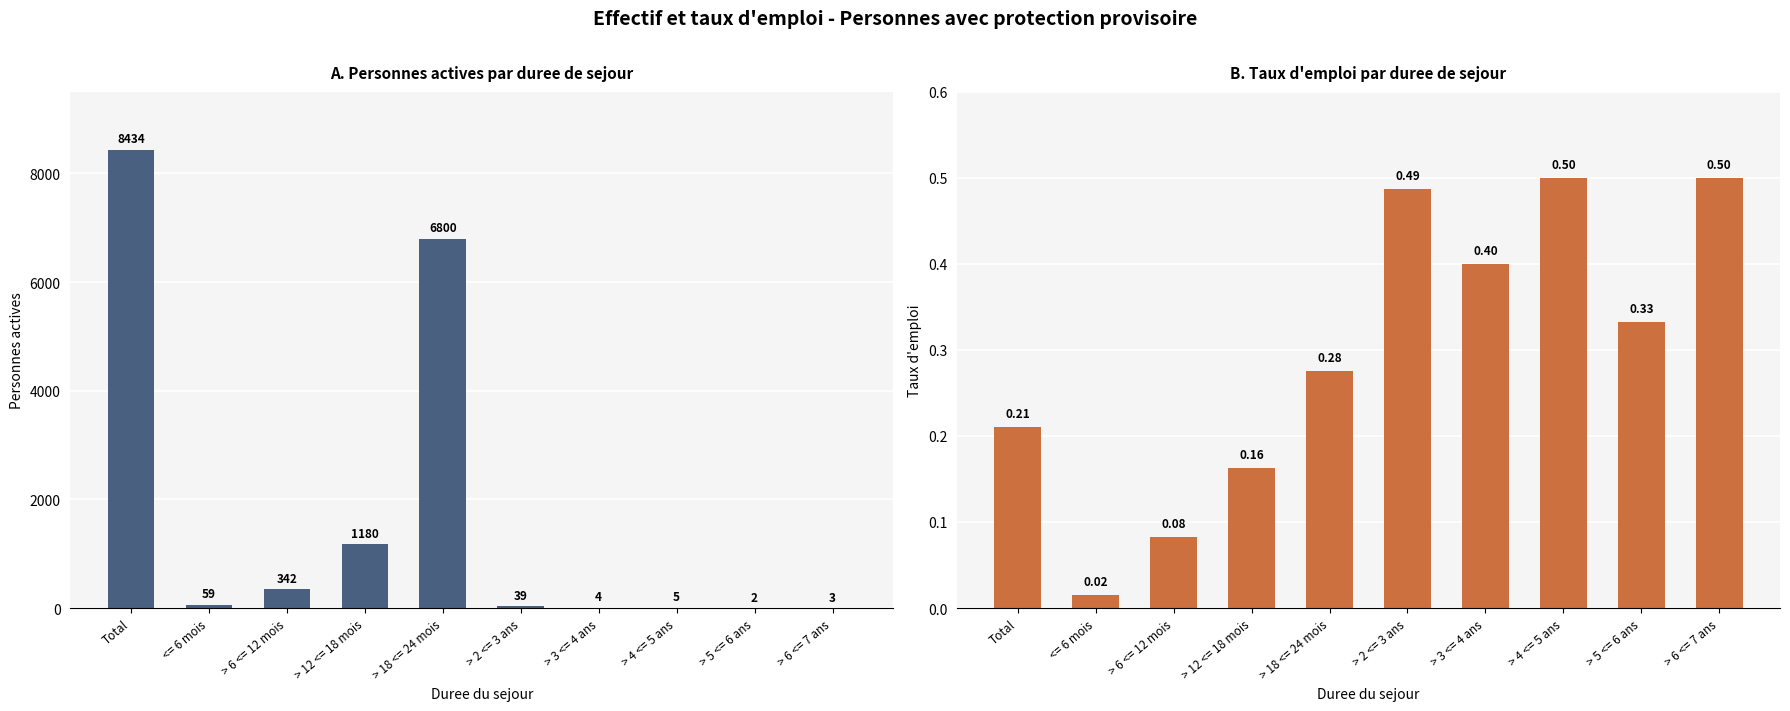

What is the label of the 6th bar from the right?

> 18 <= 24 mois